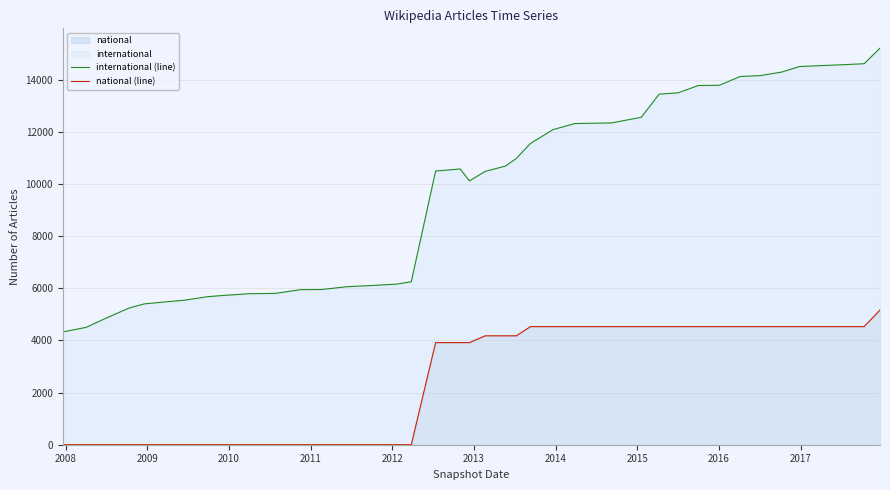

At how many categories does at least one series exceed 10186?

22